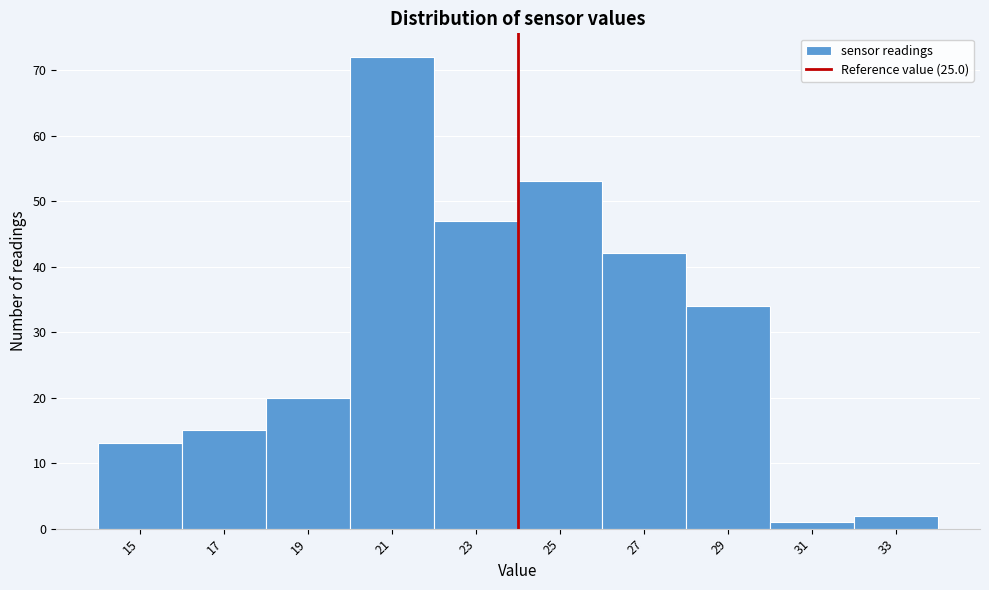

Reading left to right, list all the values displayed in this chart.

15=13	17=15	19=20	21=72	23=47	25=53	27=42	29=34	31=1	33=2